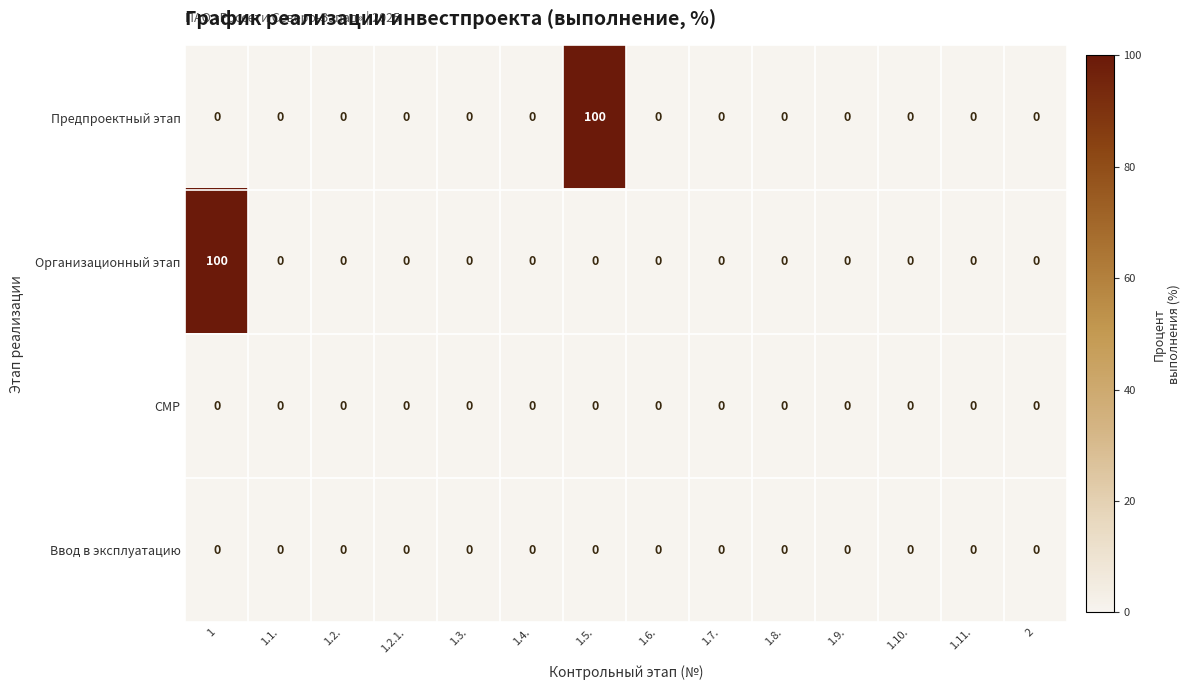

Which series changed the most between 1.2.1. and 1.5.?

Предпроектный этап